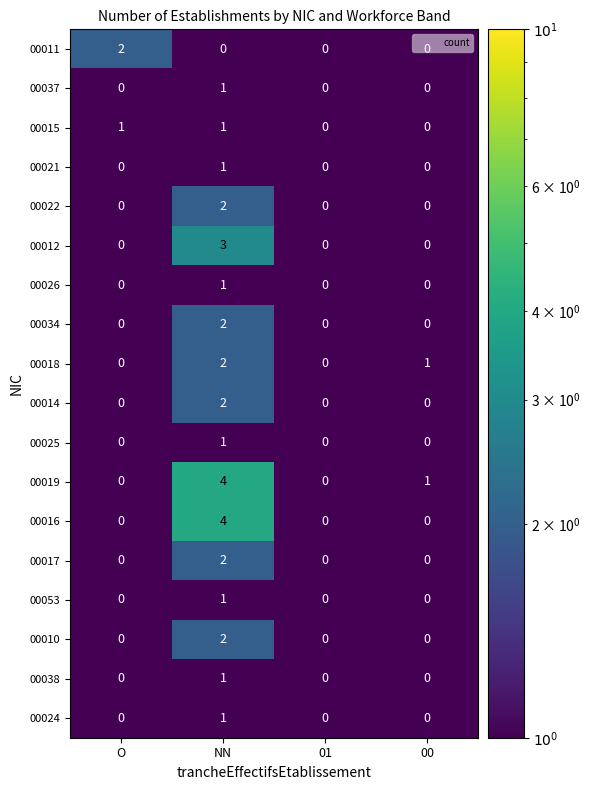

What is the spread (max minus min) of values at NN?

4